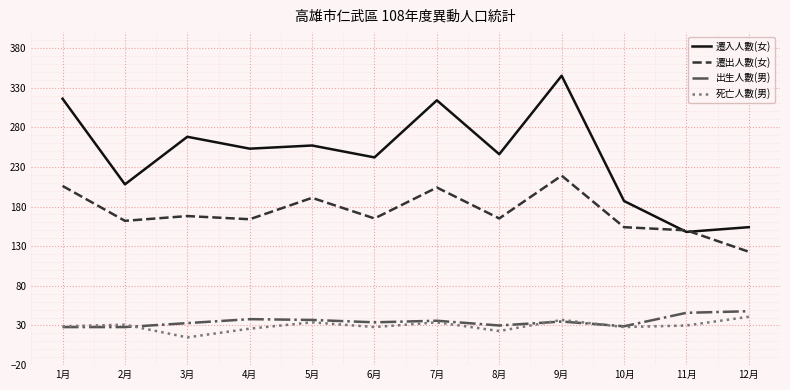

What is the maximum value shown in the chart?

345